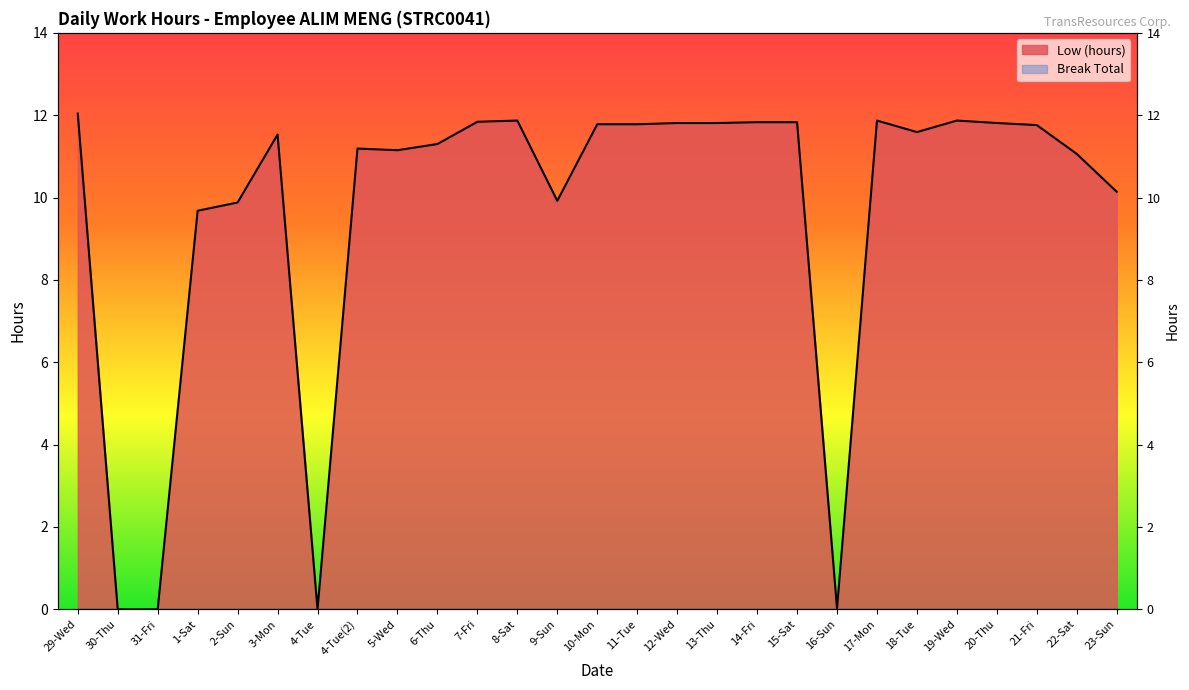

Count the number of categories in the chart.

27